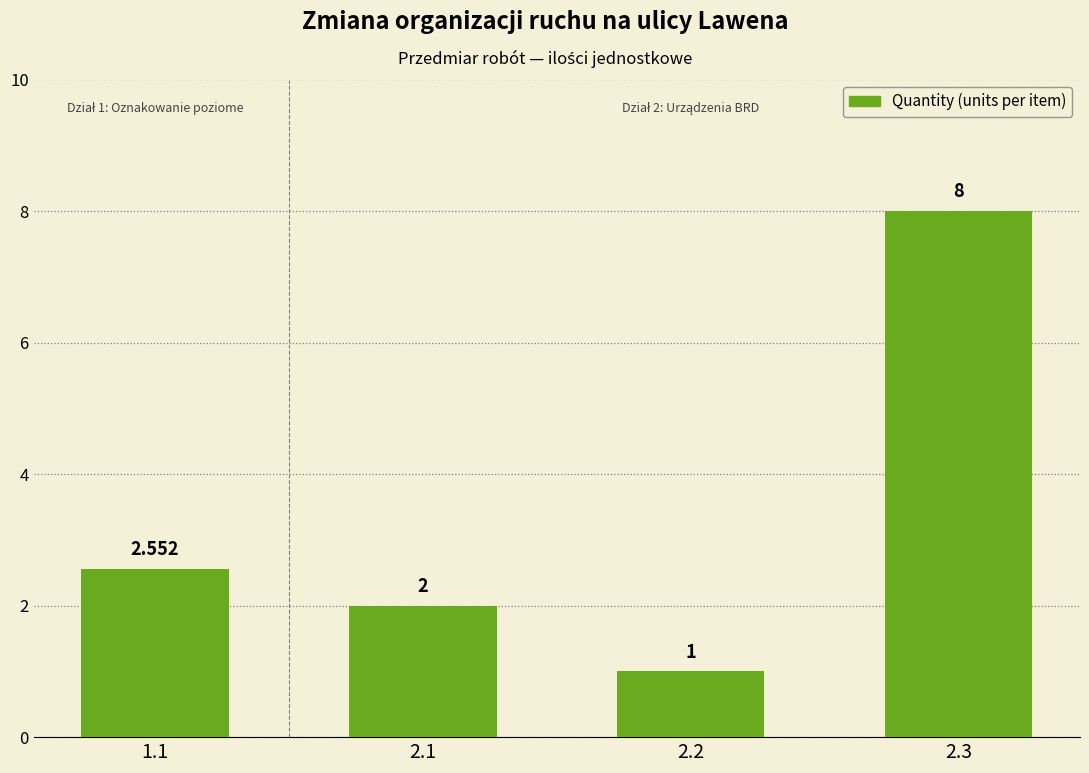

Reading left to right, extract all data points from this chart.

1.1=2.6	2.1=2.0	2.2=1.0	2.3=8.0